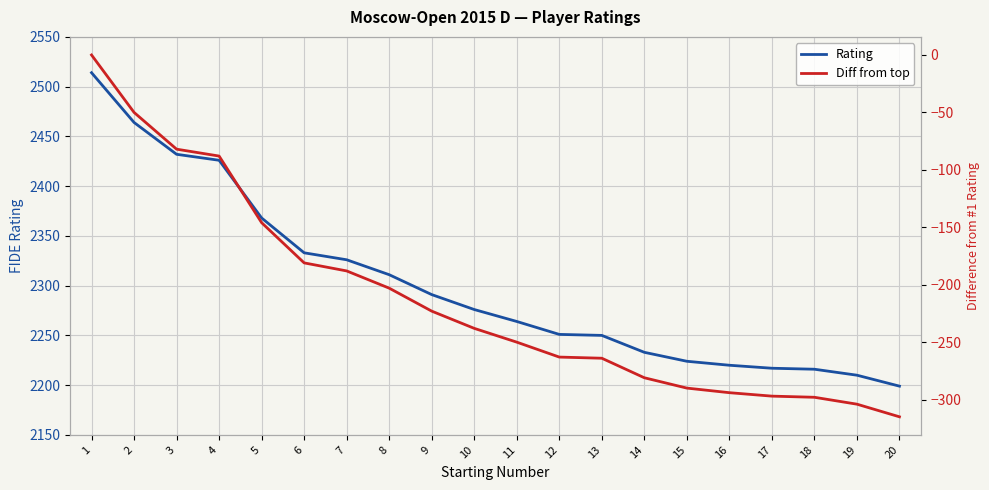

Which series changed the most between 4 and 11?

Rating